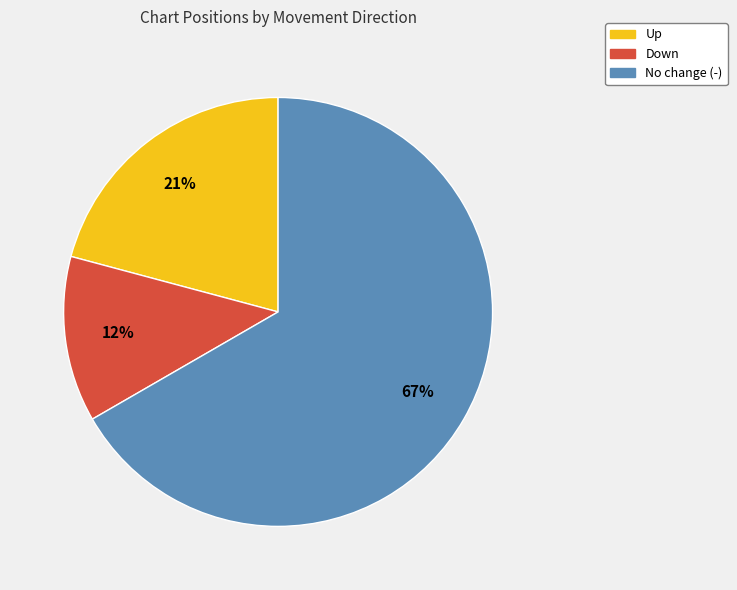

To the nearest percent, what is the average slice percentage?

33%